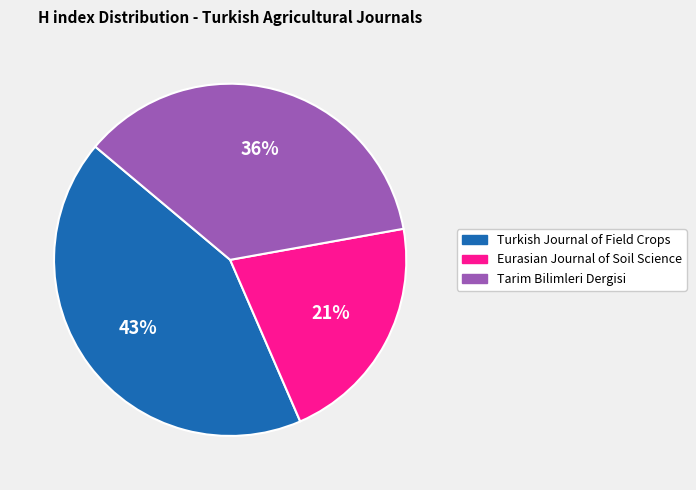

To the nearest percent, what is the average slice percentage?

33%